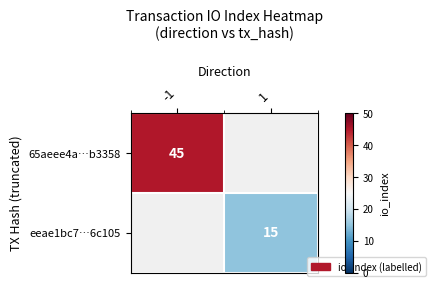

The value of 65aeee4a…b3358 at -1 is 45. True or false?

True